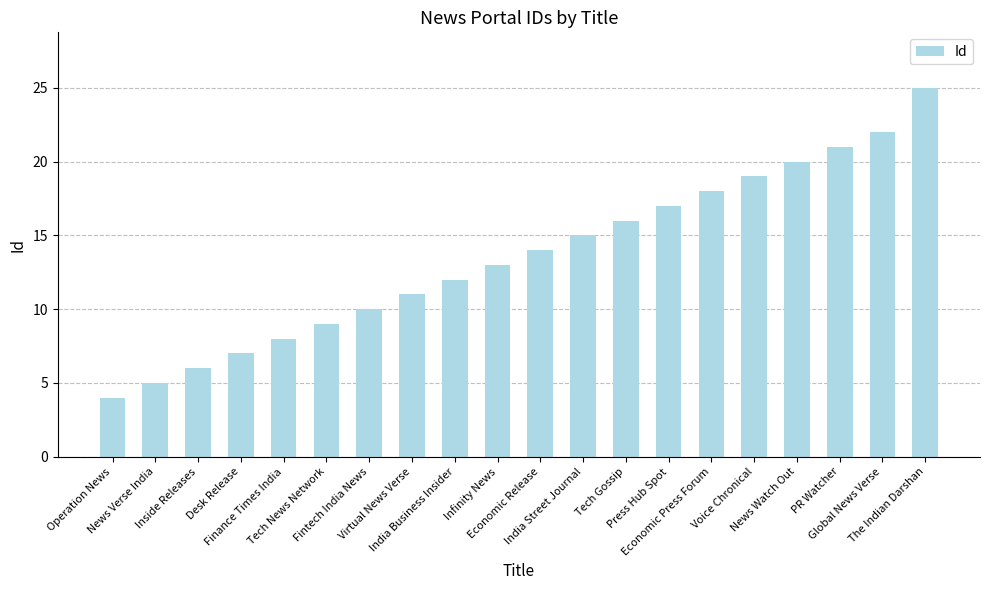

What is the change in value from Operation News to News Verse India?

+1